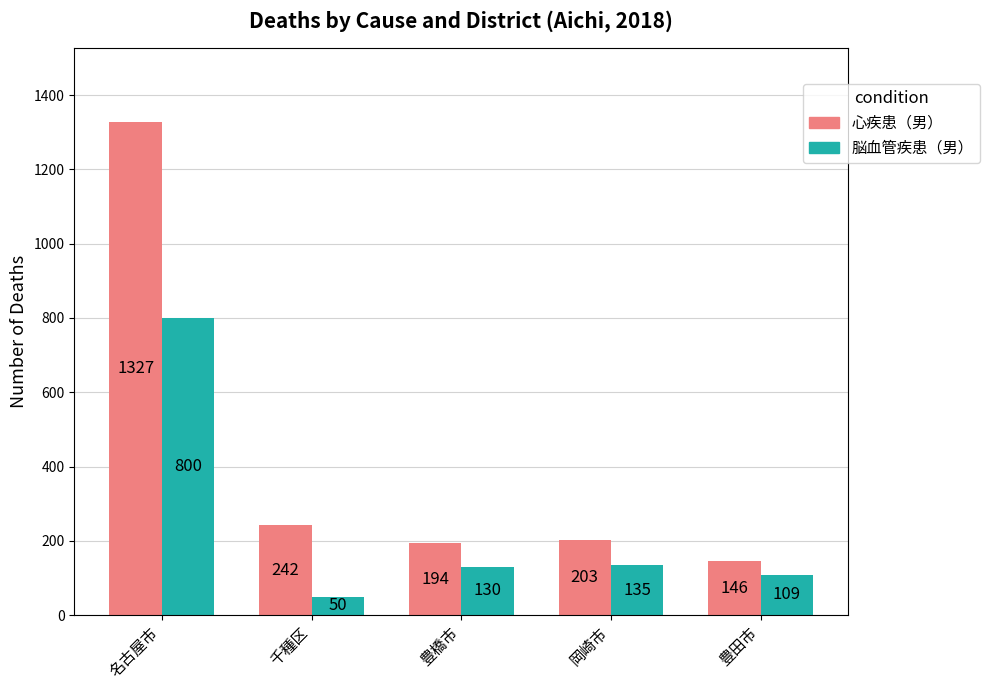

How many bars are there in total?

10